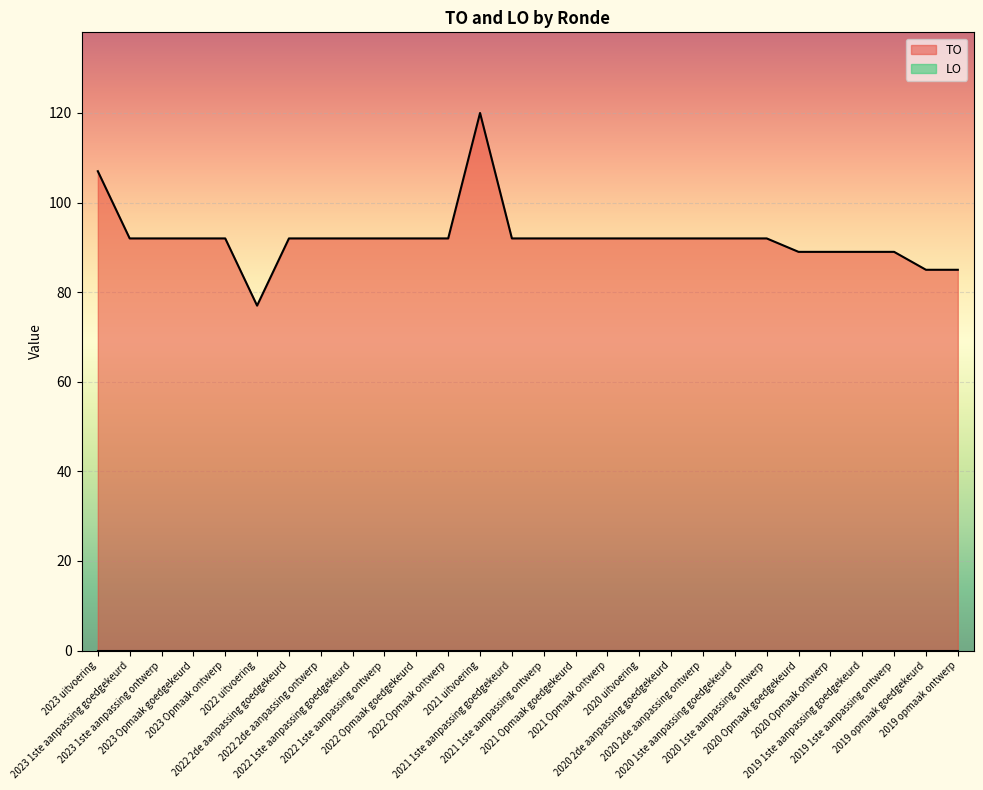

What is the average value?

92